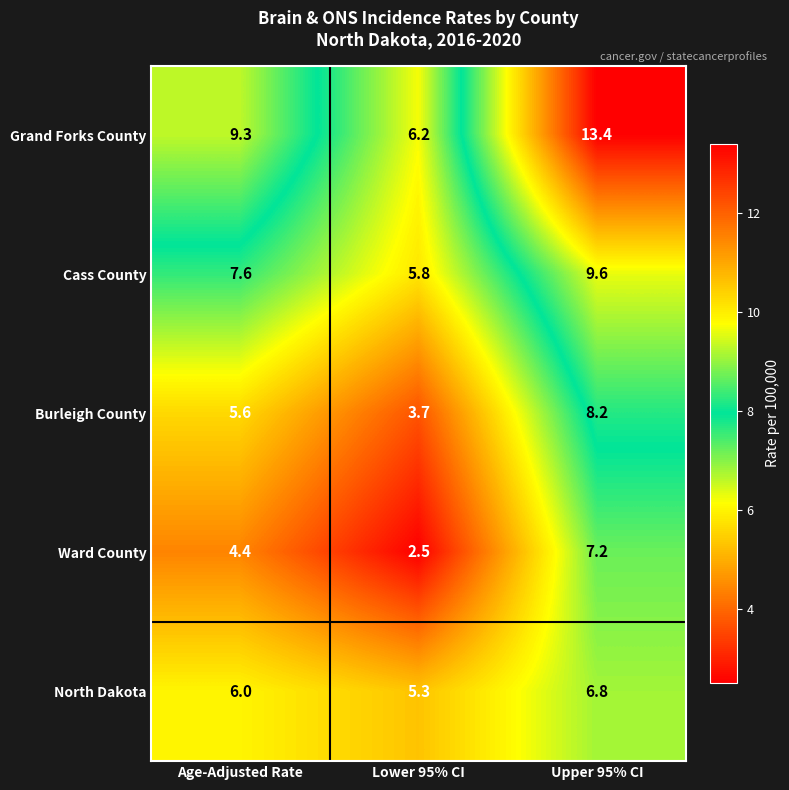

What is the smallest value displayed?

2.5